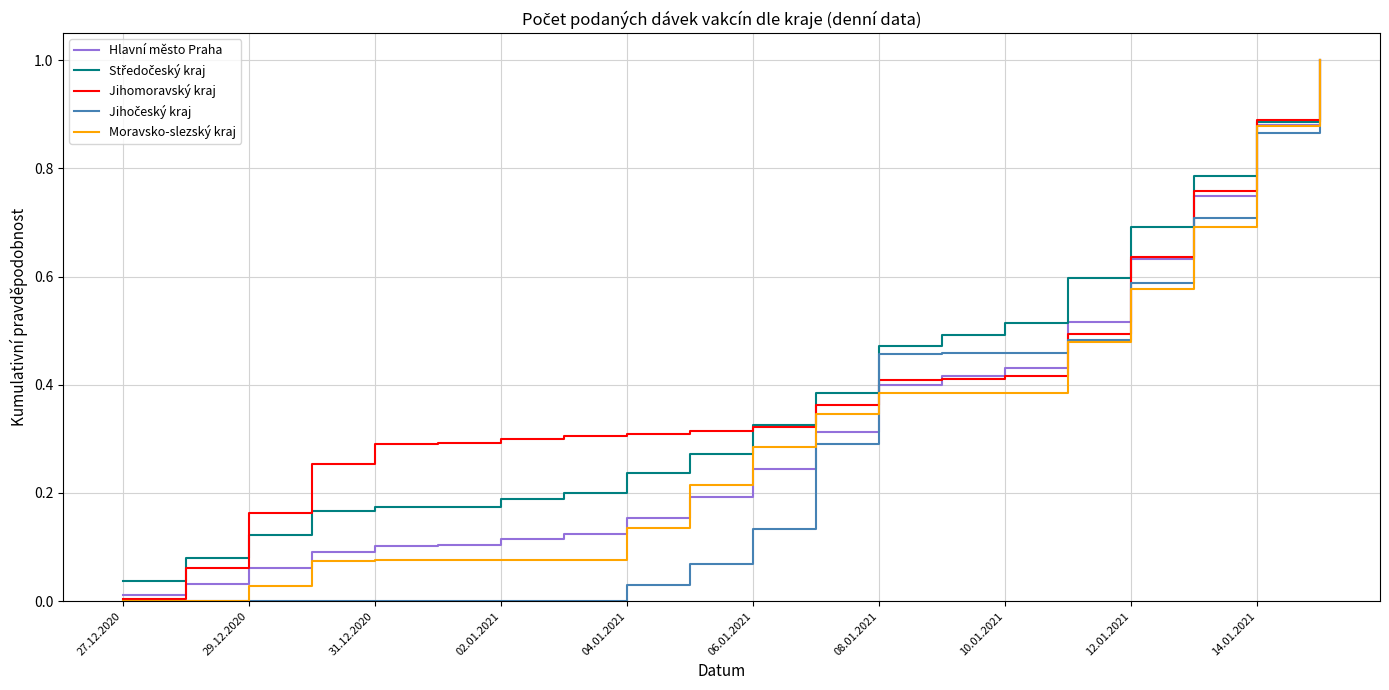

What is the maximum value shown in the chart?

1.0